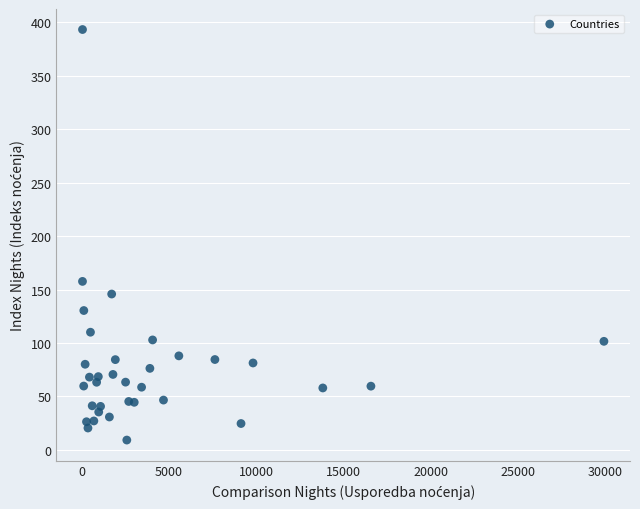

What Y value in the scatter plot is closest to 201?

157.6